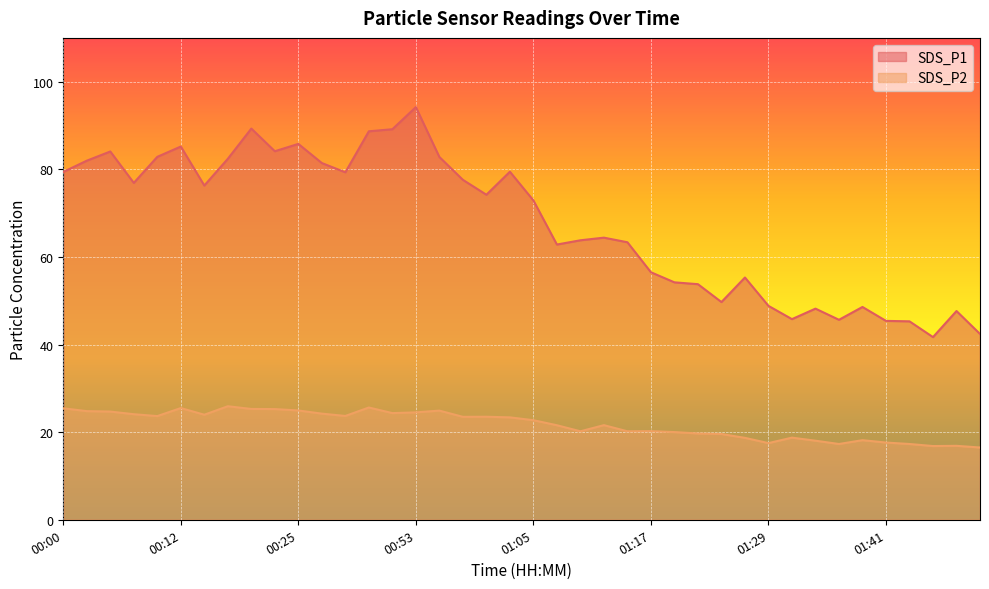

Is the value of SDS_P1 at 00:58 greater than the value of SDS_P2 at 00:17?

Yes